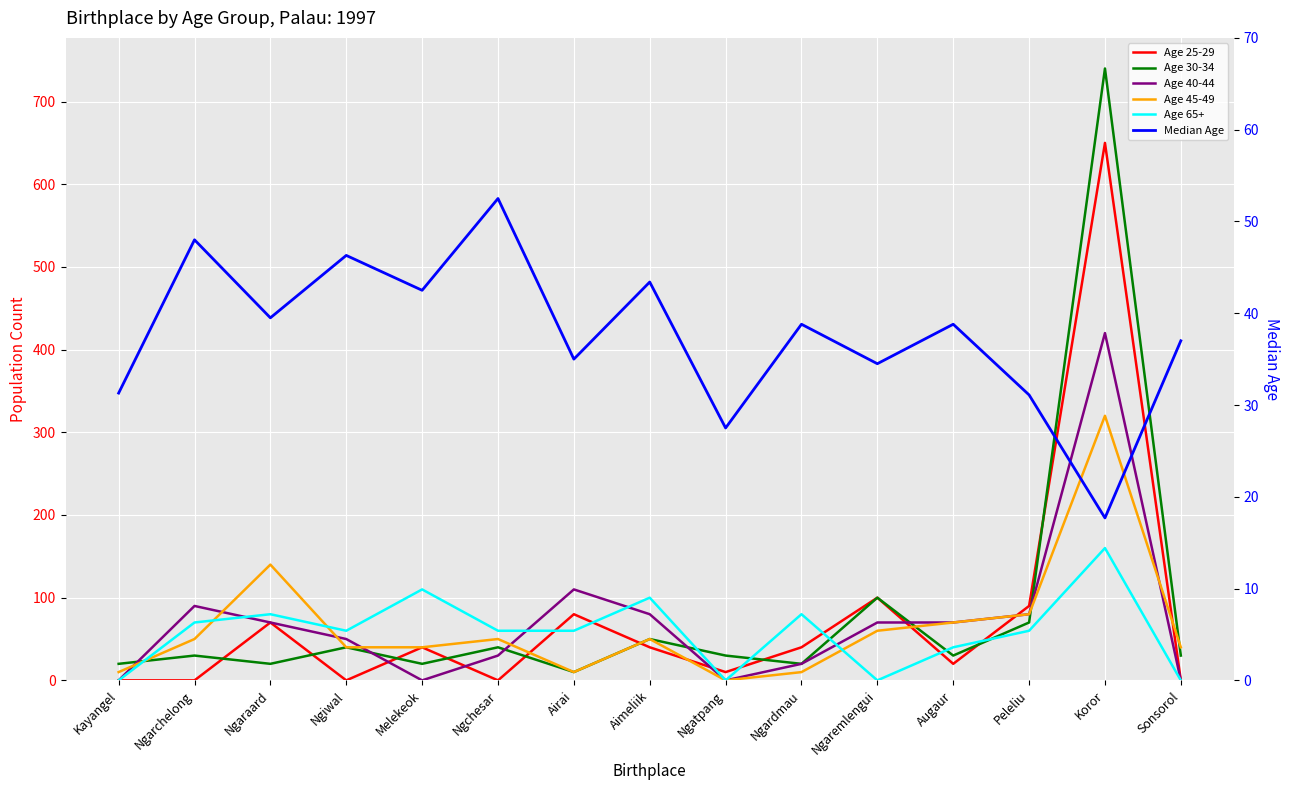

Which has a higher value, Airai or Kayangel?

Airai